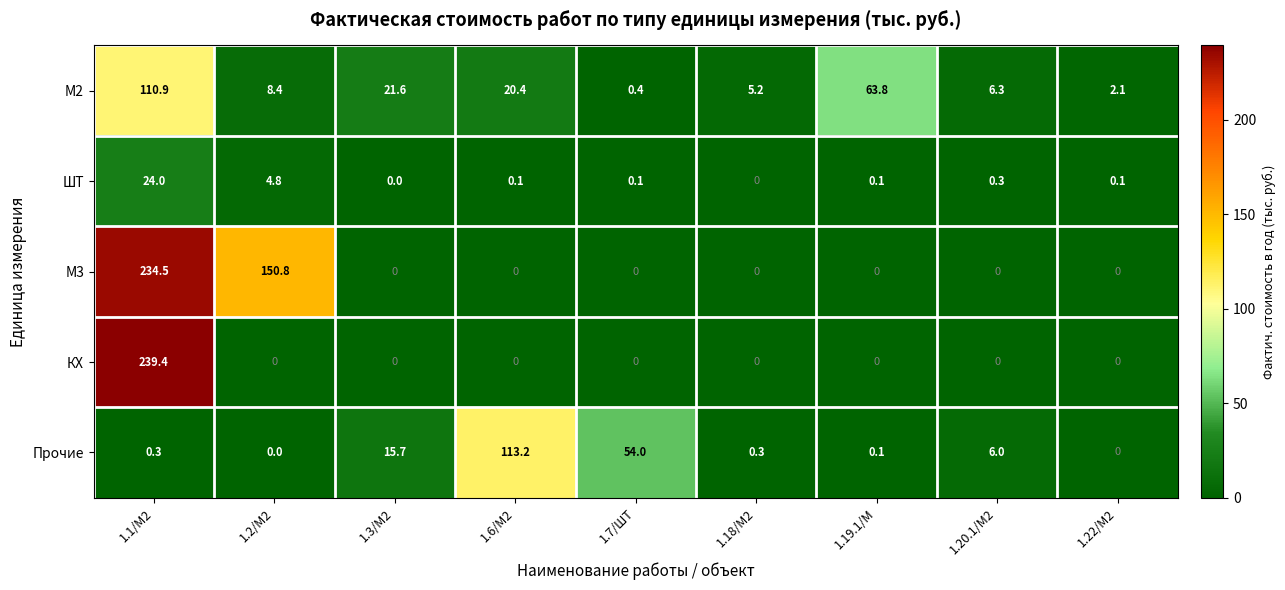

What is the spread (max minus min) of values at 1.22/М2?

2.1